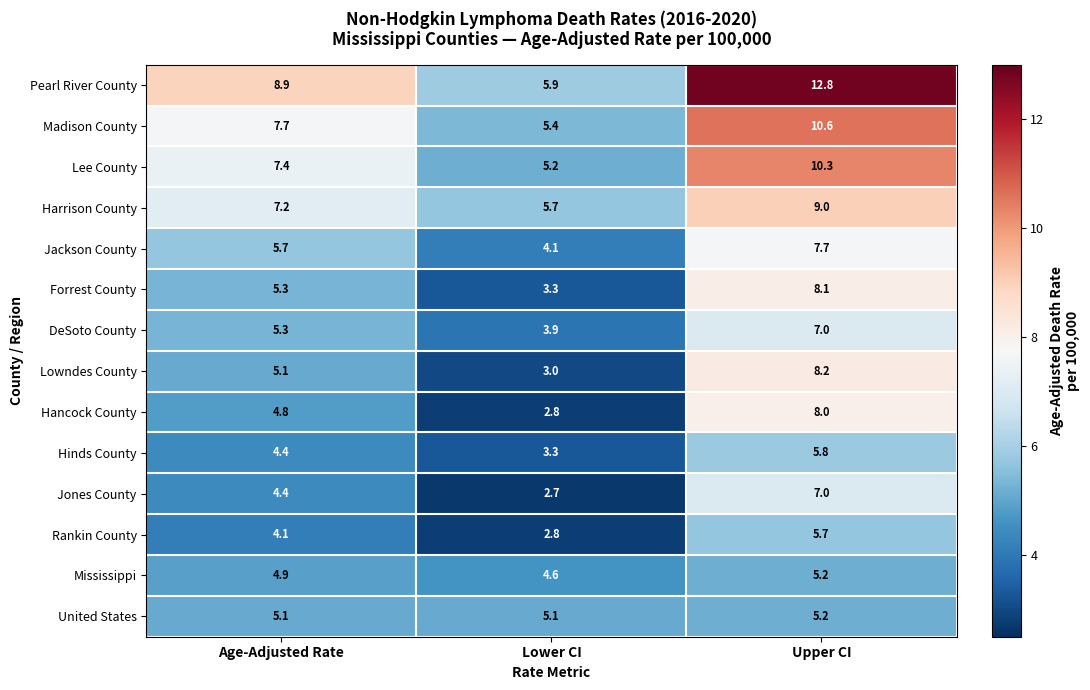

Where is Hancock County nearest to the value 5?

Age-Adjusted Rate